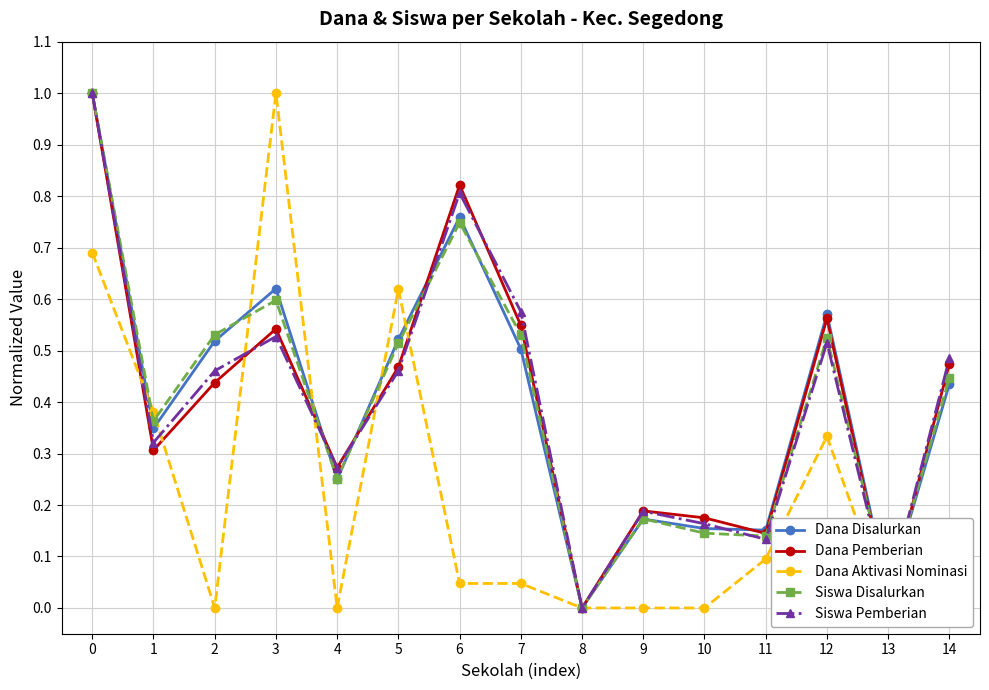

How many lines are shown in the chart?

5